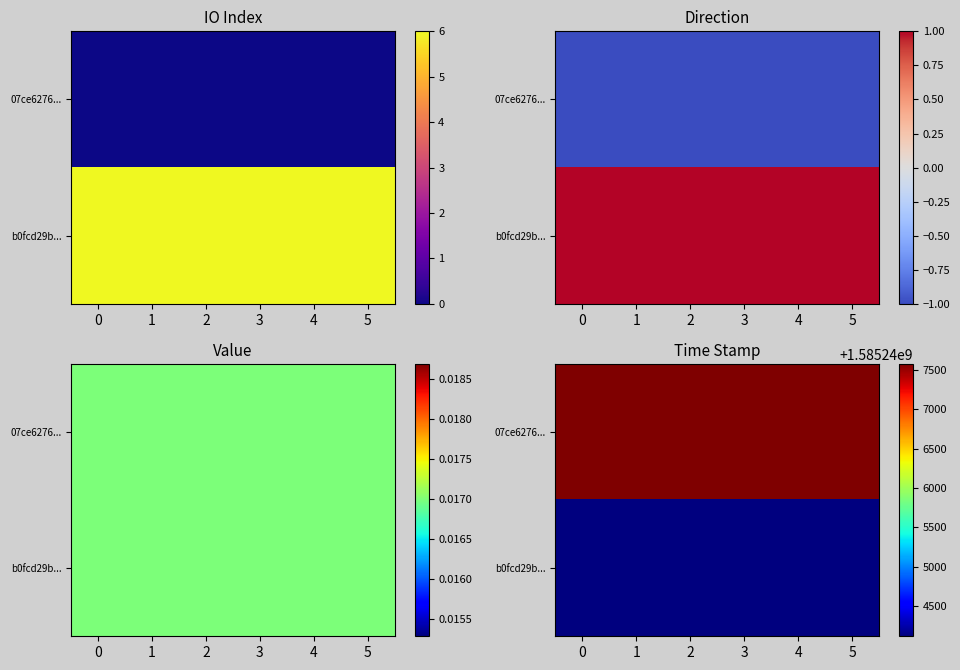

True or false: b0fcd29b... has a value of 473064615 at 3.

False